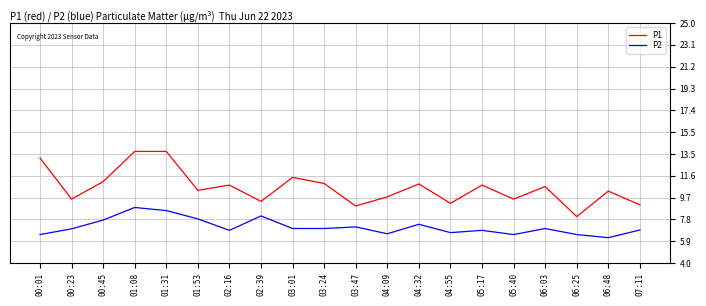

What position from the right is 04:09?

9